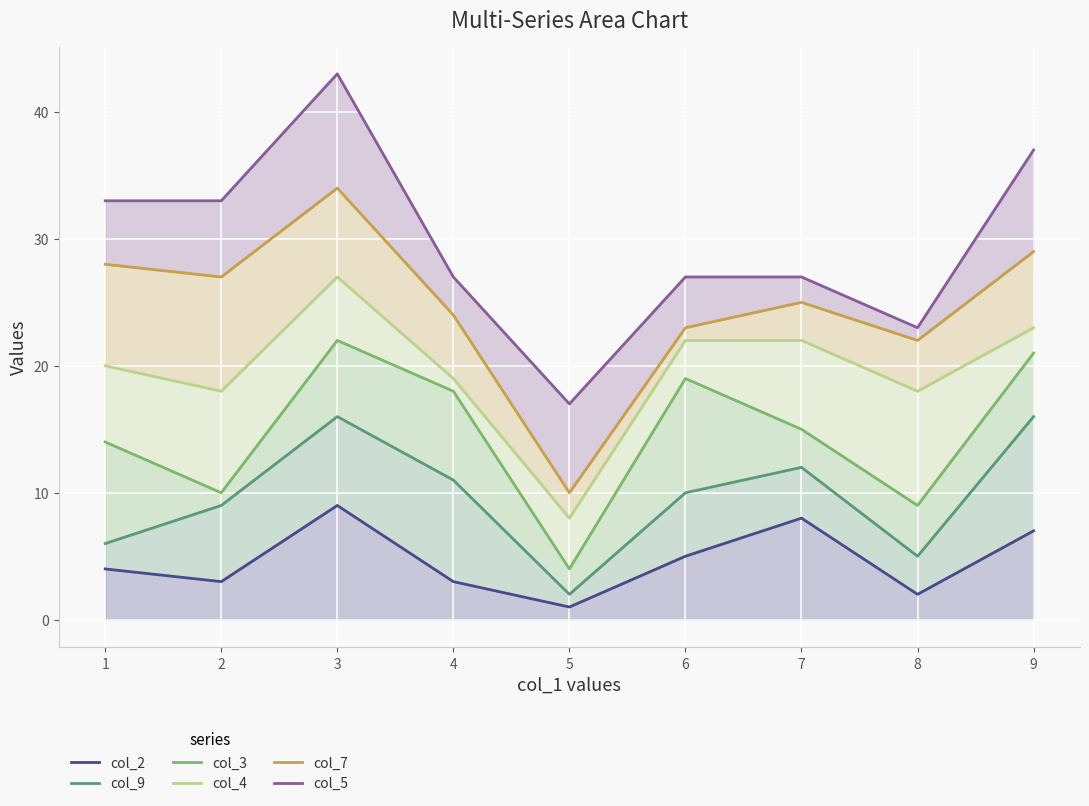

Is the value of col_2 at 1 greater than the value of col_9 at 6?

No